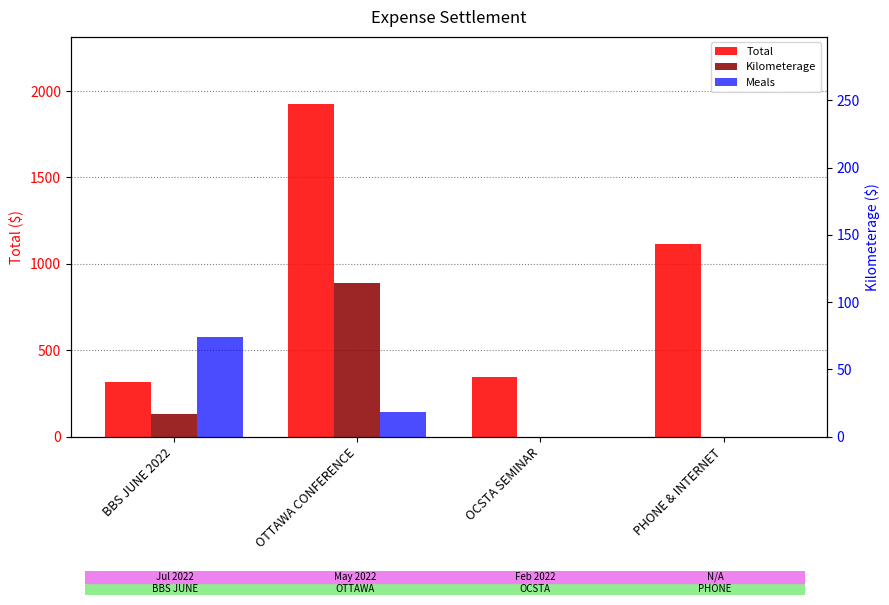

List the labels in order of Total value, largest first.

OTTAWA CONFERENCE, PHONE & INTERNET, OCSTA SEMINAR, BBS JUNE 2022